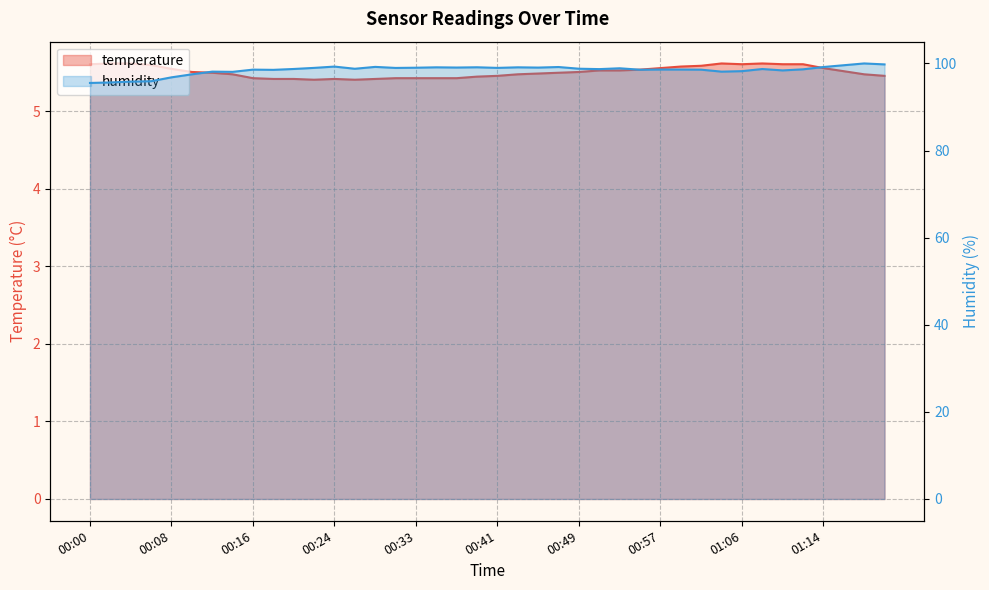

True or false: temperature and humidity cross at least once.

False